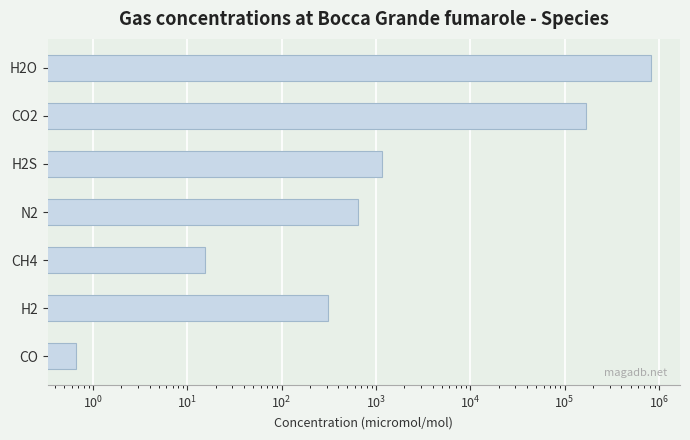

Which has a higher value, H2 or H2S?

H2S